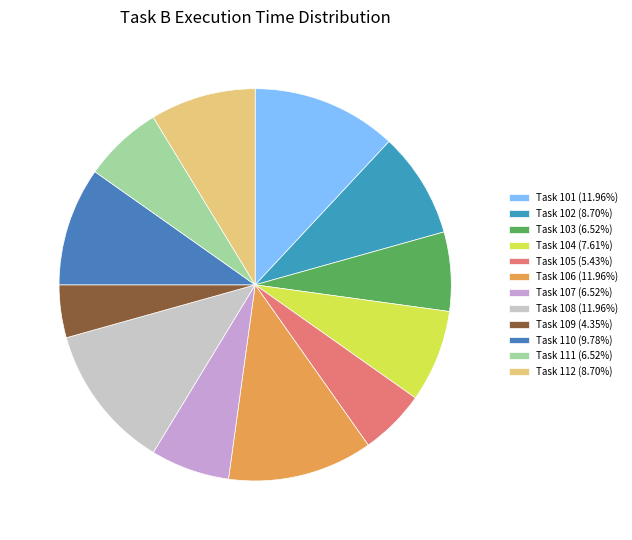

Count the number of slices in the pie.

12